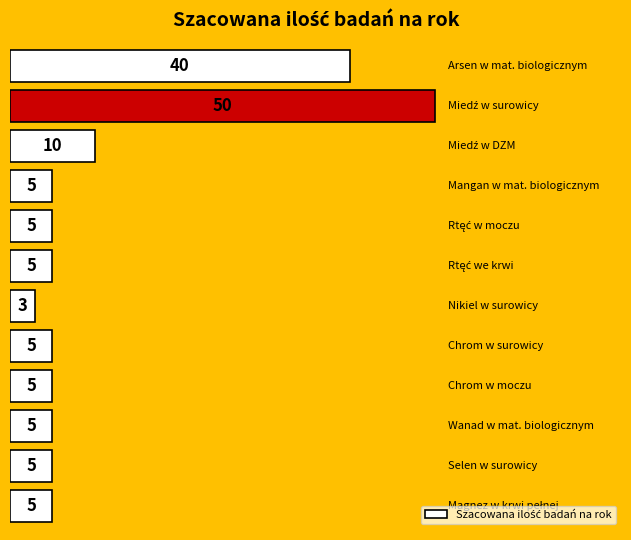

What is the difference between the maximum and minimum values?

47